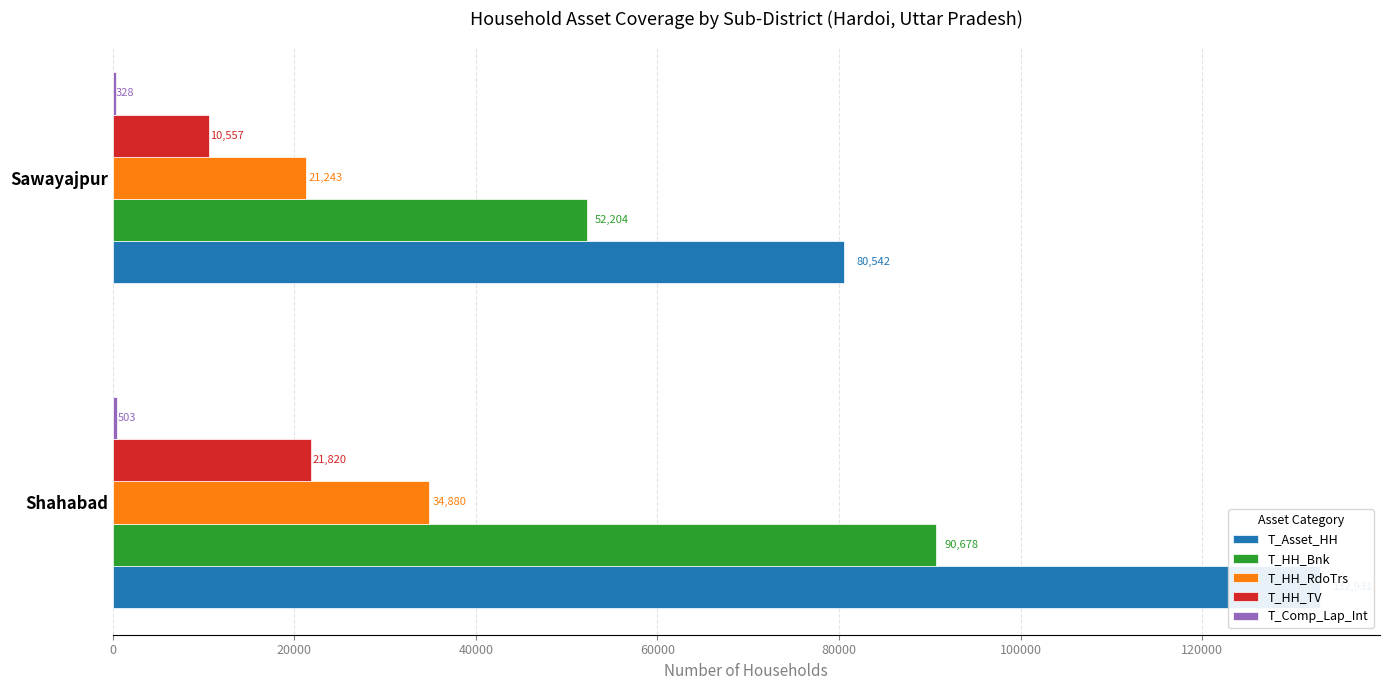

What is the value of the T_HH_Bnk bar at the 1st from the left?

90678